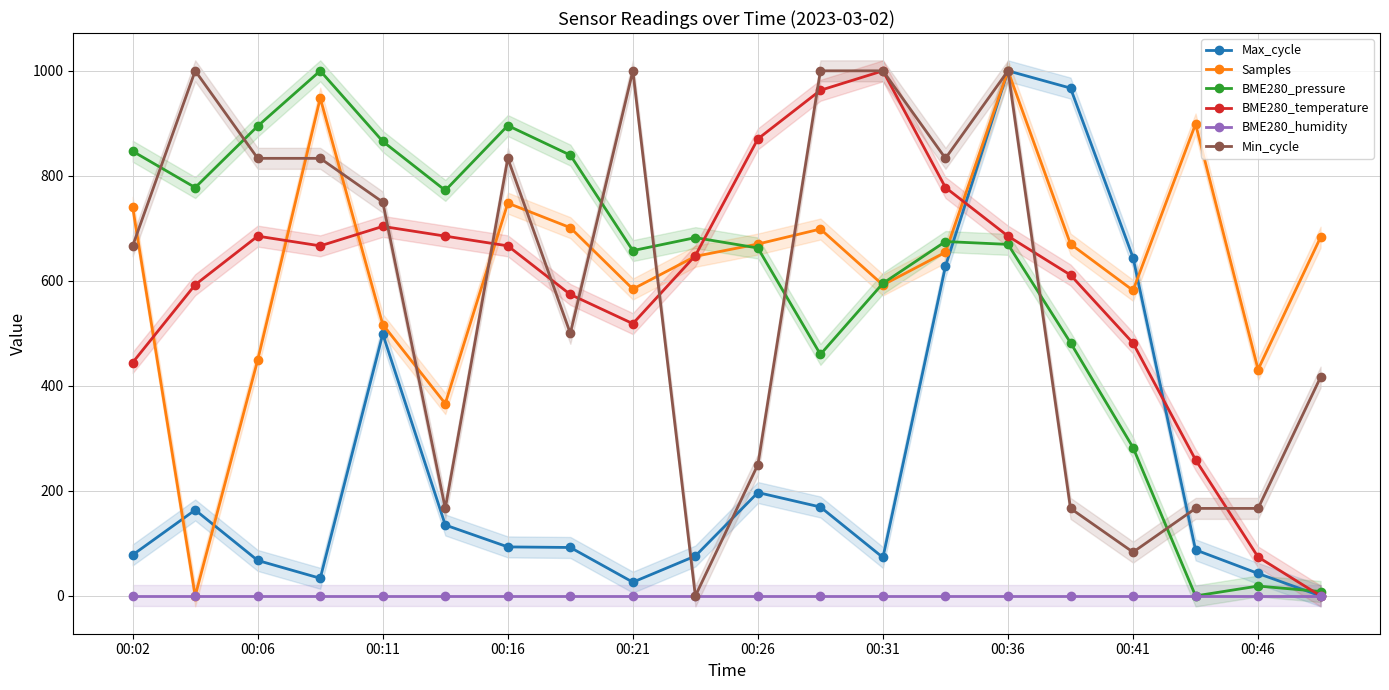

What are all the series names shown in the legend?

Max_cycle, Samples, BME280_pressure, BME280_temperature, BME280_humidity, Min_cycle